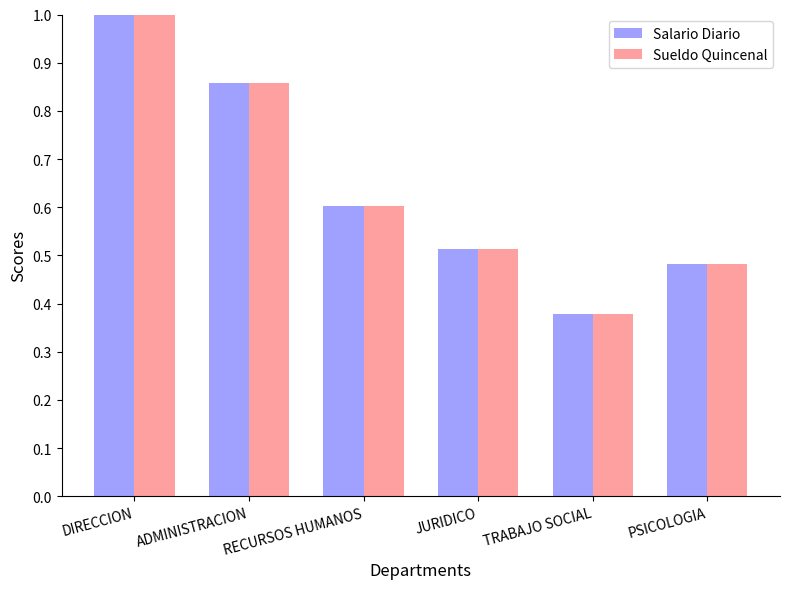

Rank the categories by Salario Diario value from highest to lowest.

DIRECCION, ADMINISTRACION, RECURSOS HUMANOS, JURIDICO, PSICOLOGIA, TRABAJO SOCIAL